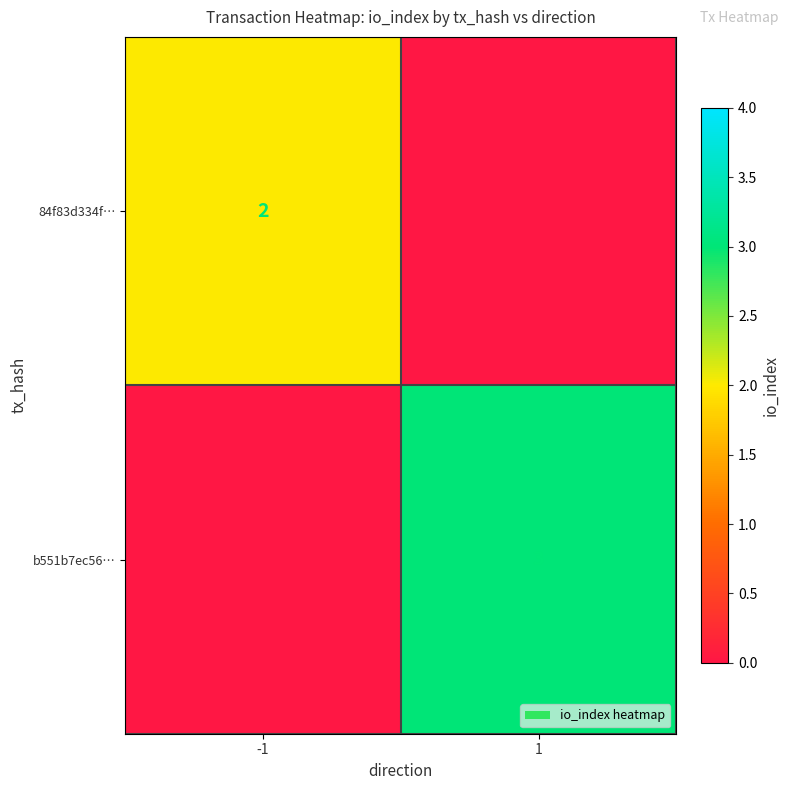

Is the value of 84f83d334f… at -1 greater than the value of b551b7ec56… at 1?

No